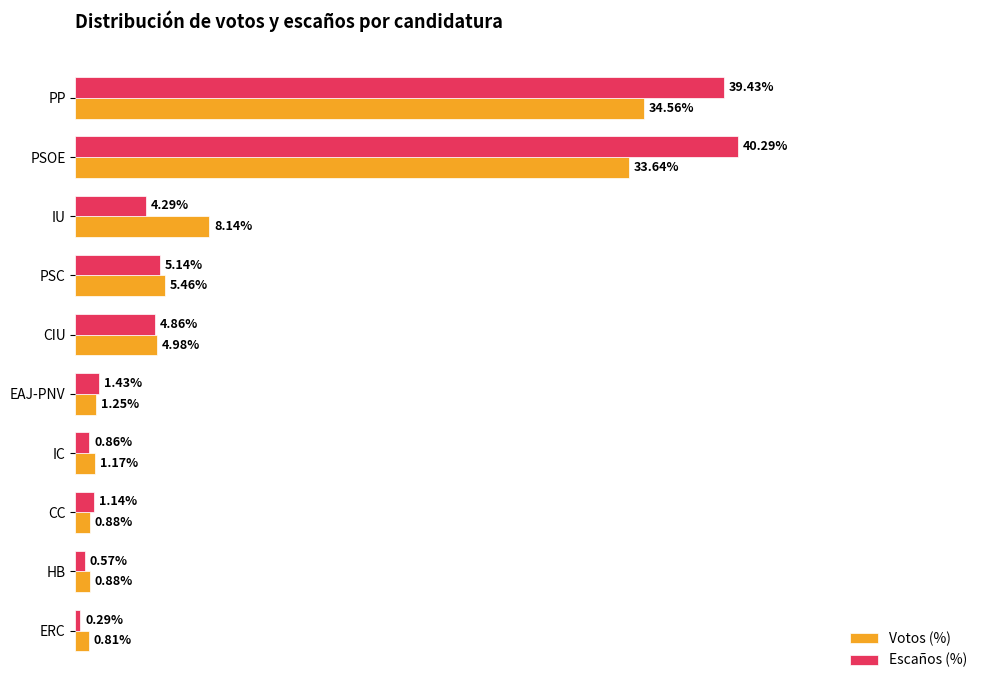

Which series has the widest spread of values?

Escaños (%)